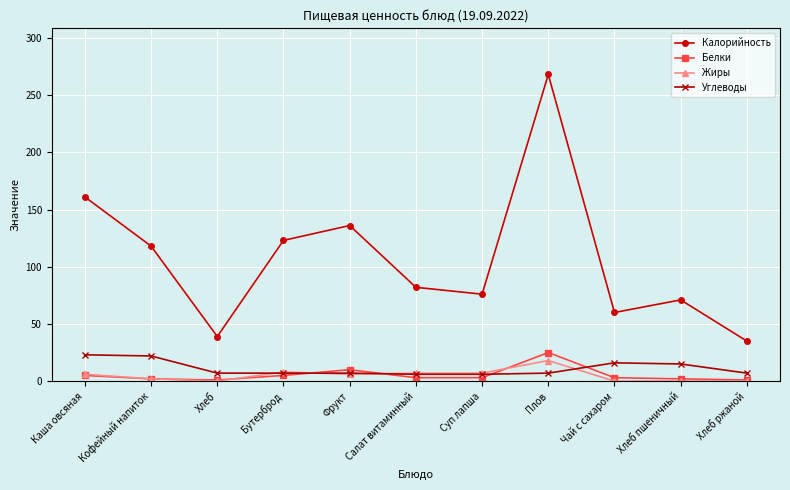

How many interior local peaks does the Калорийность series have?

3